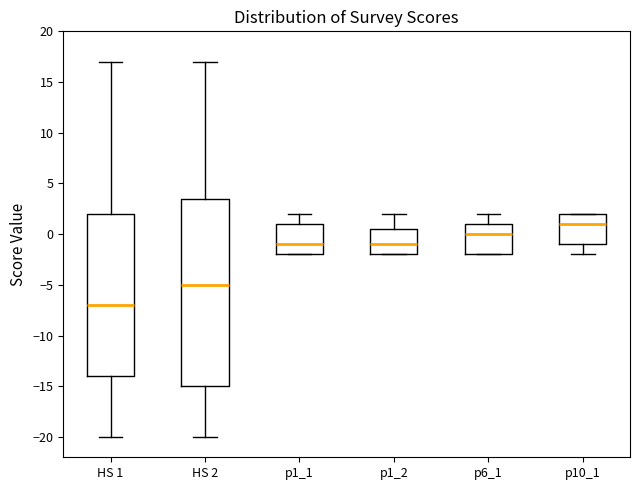

Which box has the lowest median line?

HS 1